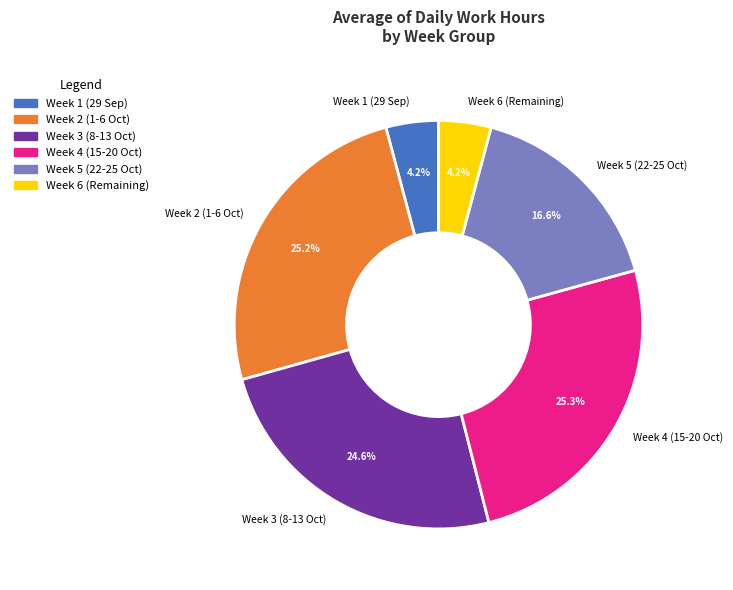

Is Week 2 (1-6 Oct) the majority of the pie?

No